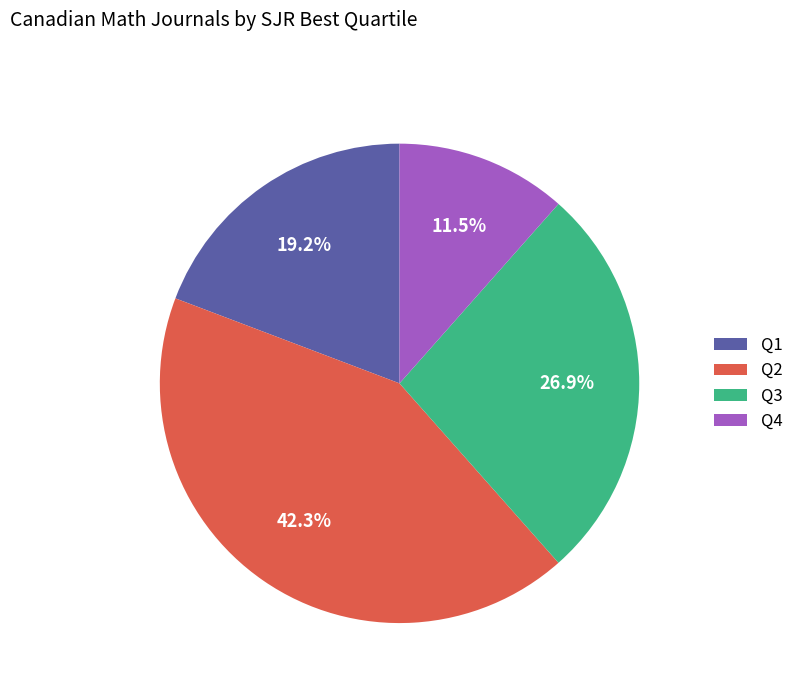

Which category has the smallest portion of the pie?

Q4